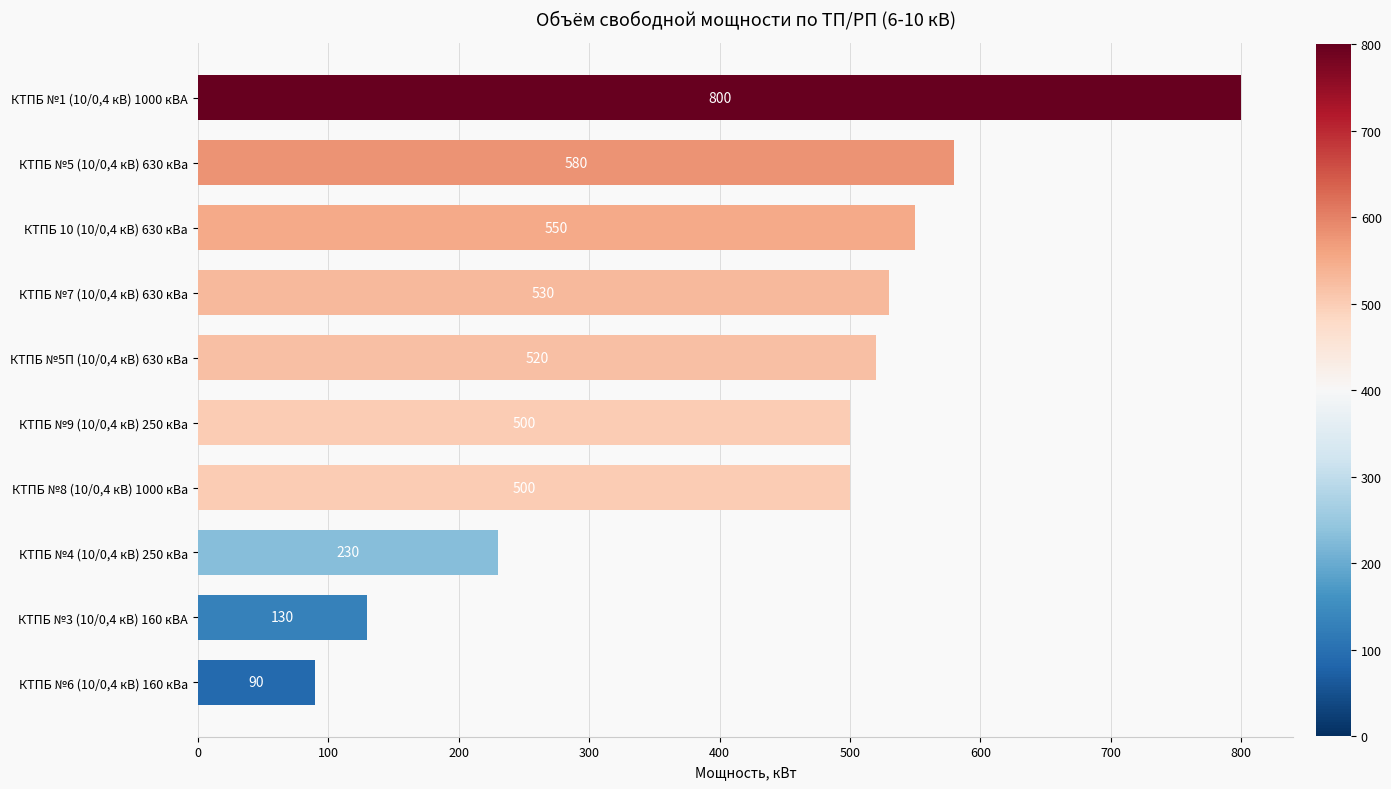

The chart shows a value of 392 at КТПБ №4 (10/0,4 кВ) 250 кВа. True or false?

False